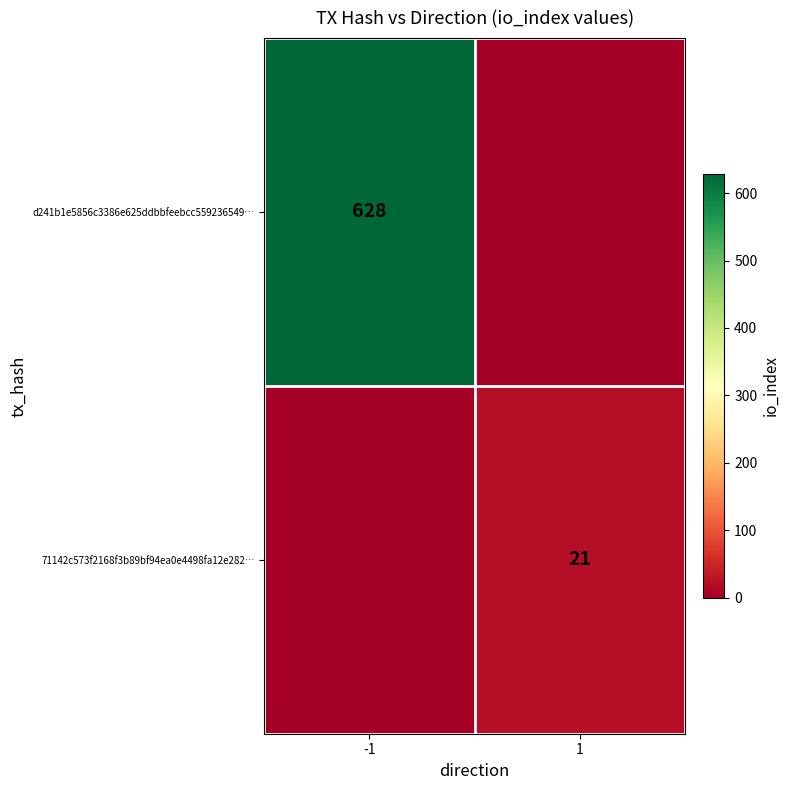

True or false: 71142c573f2168f3b89bf94ea0e4498fa12e282… has a value of 21 at 1.

True